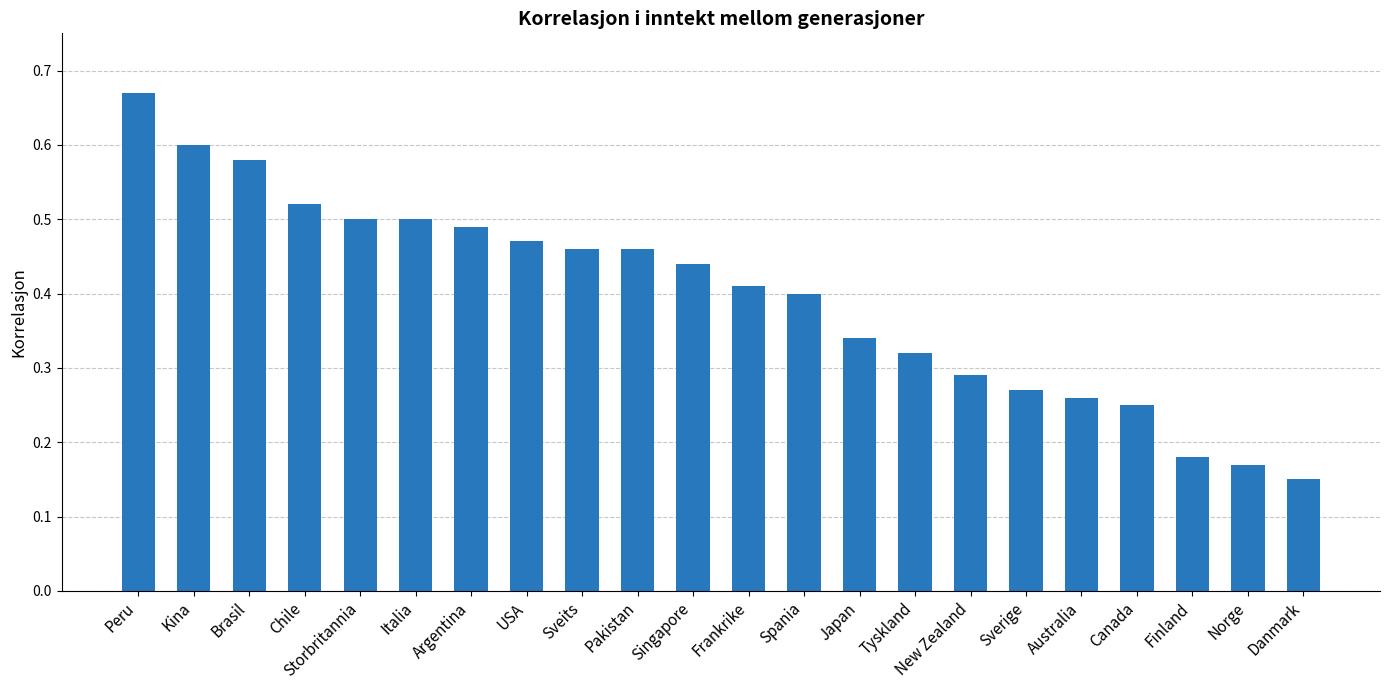

How many values are between 0 and 1?

22